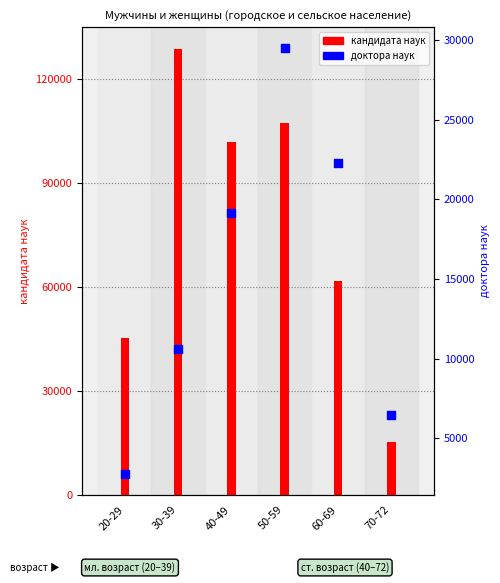

At which category is the sum across all series the highest?

30-39